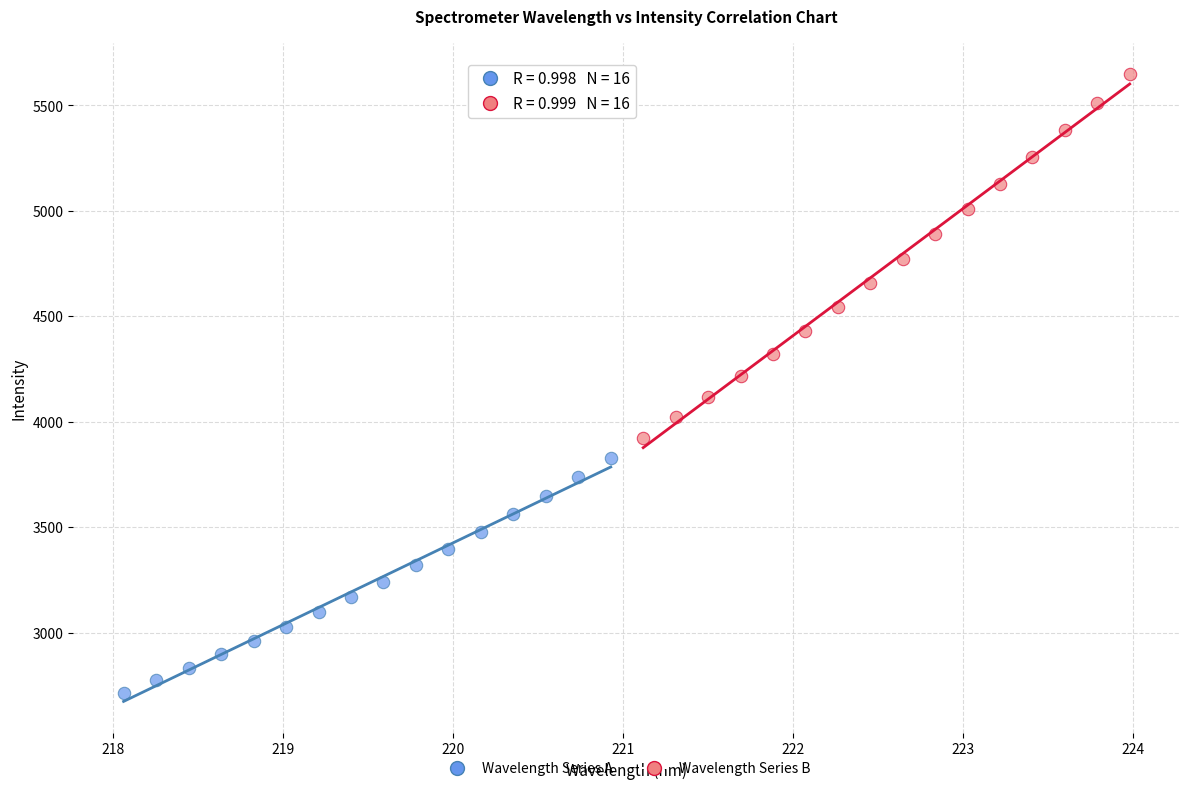

Which series contains the lowest Y value?

Wavelength Series A